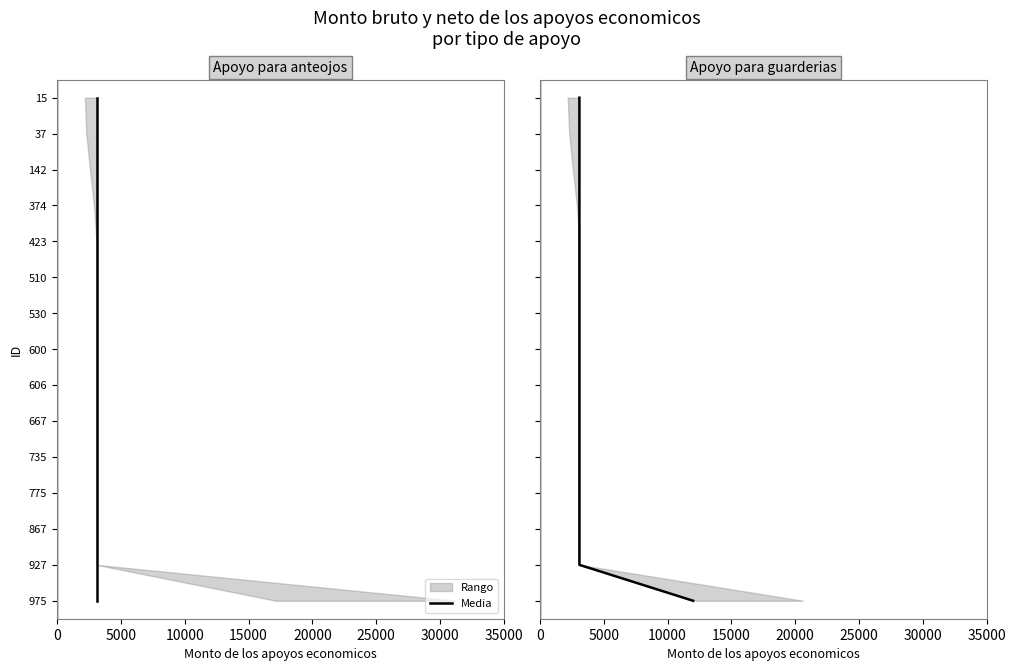

How many data points are less than 7?

7